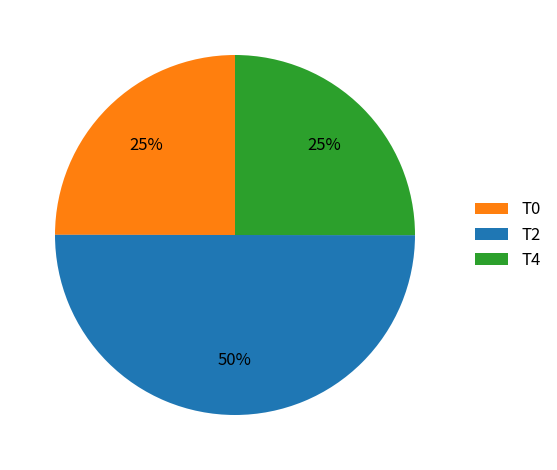

Which category has the biggest portion of the pie?

T2